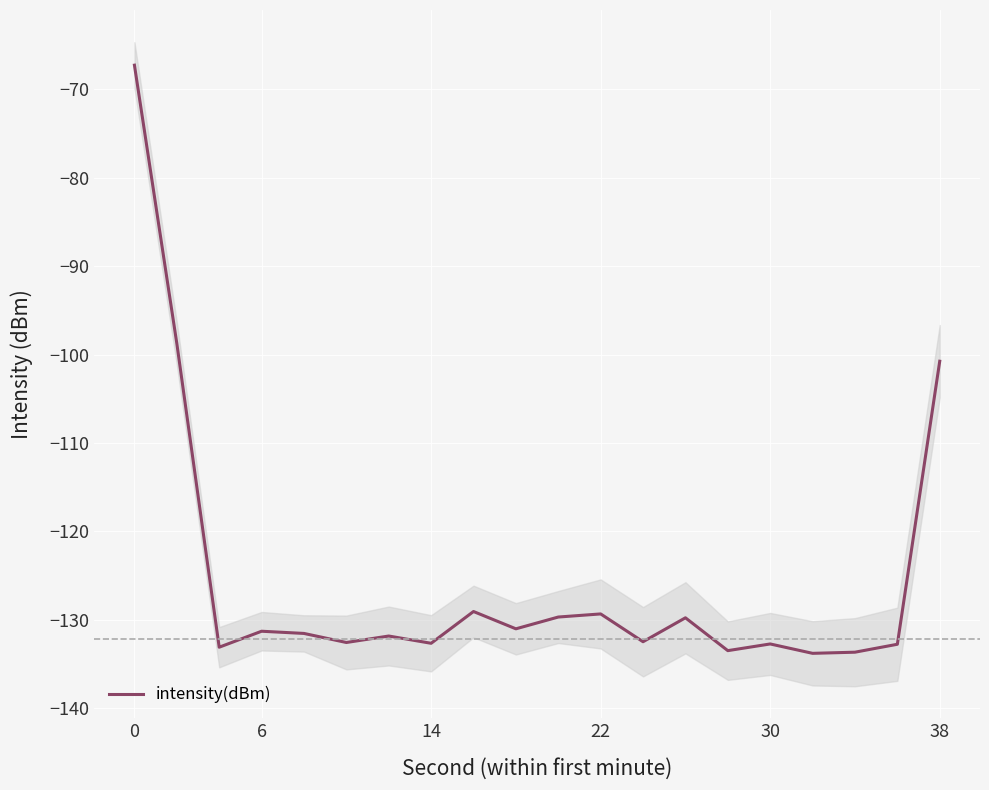

True or false: intensity(dBm) has a value of -100.7 at 38.

True